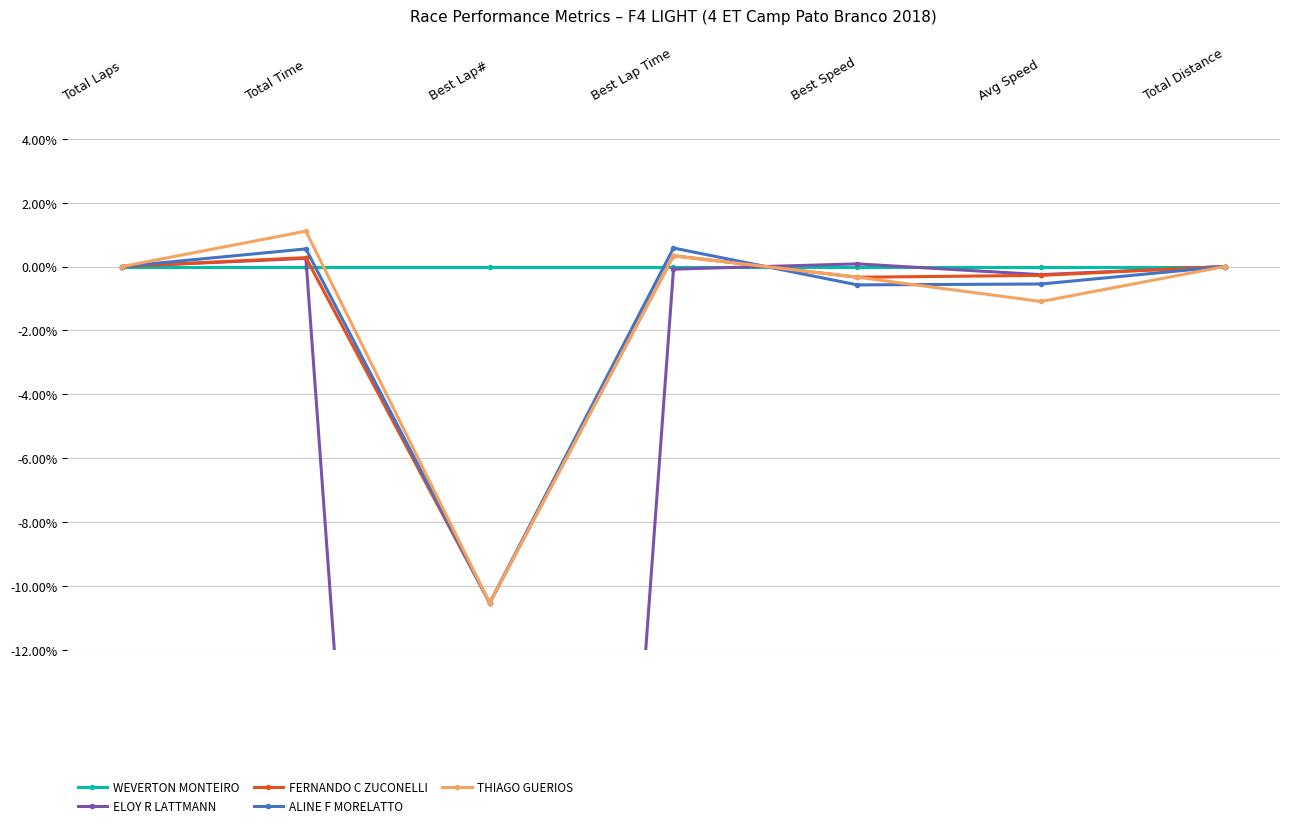

How many values in FERNANDO C ZUCONELLI are below zero?

3